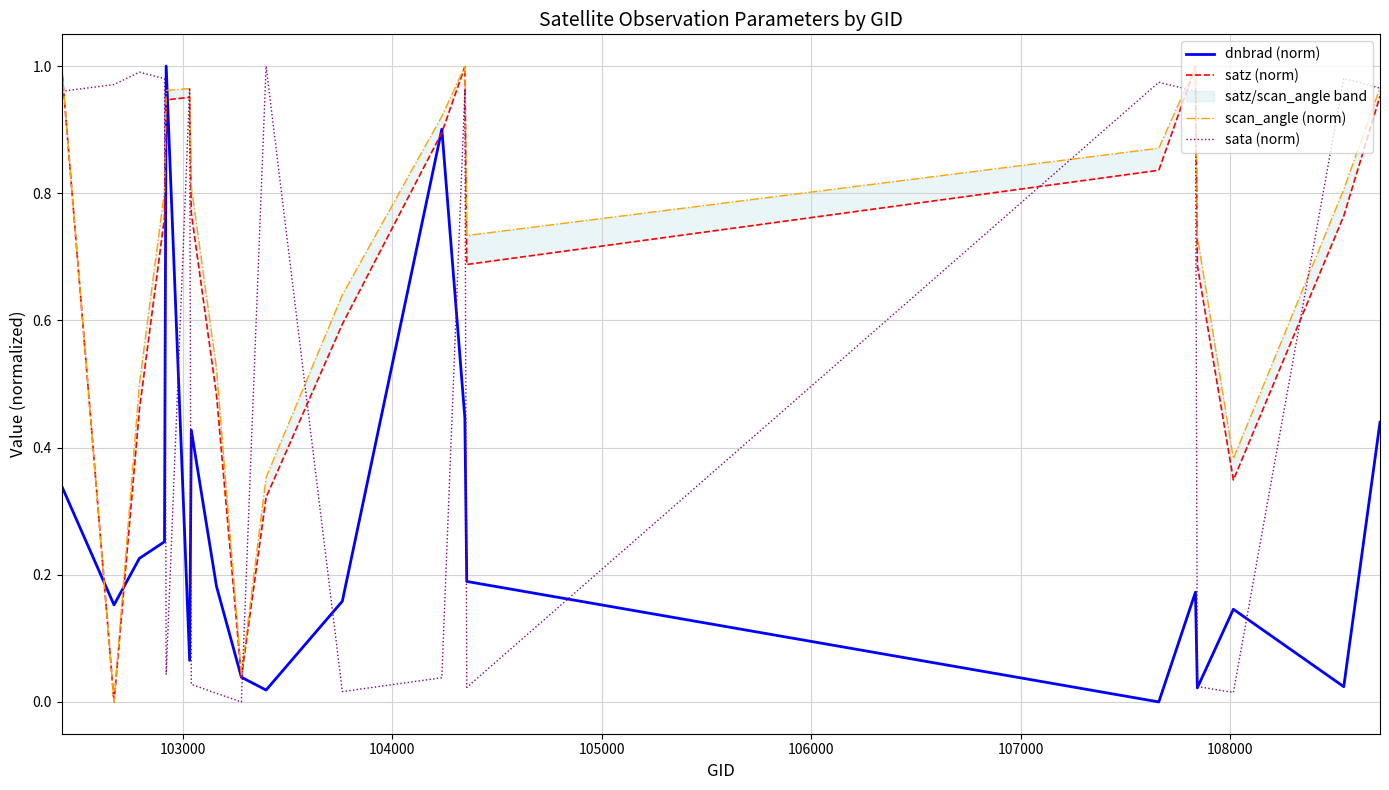

How many positive values does the satz (norm) series have?

19